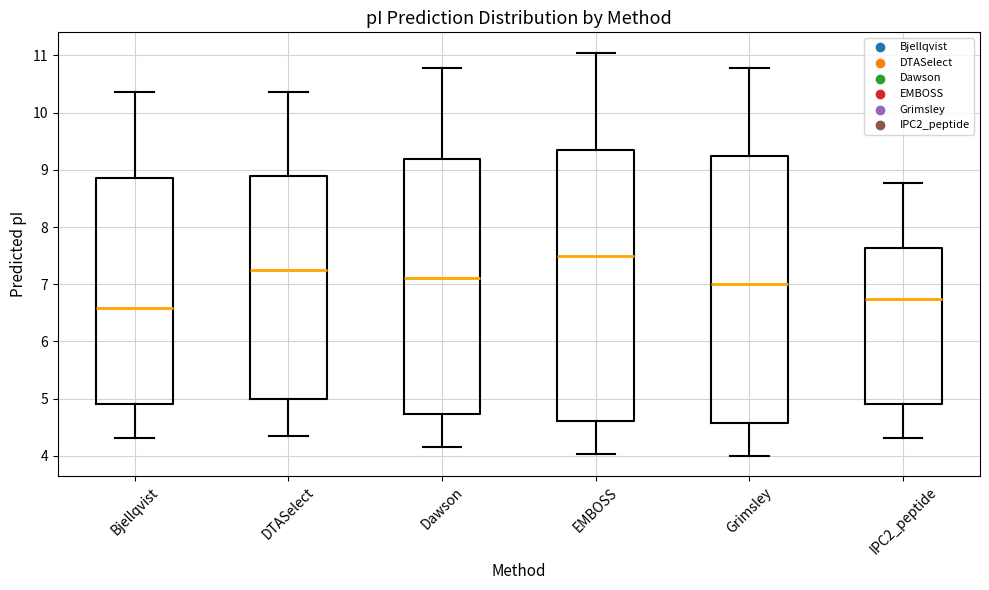

Reading left to right, transcribe this box plot: for each box, give where its median line is, the range the box spans, and where its two whiskers end, as read against the y-axis. The values are not printed on the chart, so give them approximately, as read against the axis.

Bjellqvist: median 6.6, box 4.9 to 8.9, whiskers 4.3 to 10.4
DTASelect: median 7.2, box 5.0 to 8.9, whiskers 4.3 to 10.4
Dawson: median 7.1, box 4.7 to 9.2, whiskers 4.2 to 10.8
EMBOSS: median 7.5, box 4.6 to 9.4, whiskers 4.0 to 11.1
Grimsley: median 7.0, box 4.6 to 9.2, whiskers 4.0 to 10.8
IPC2_peptide: median 6.7, box 4.9 to 7.6, whiskers 4.3 to 8.8